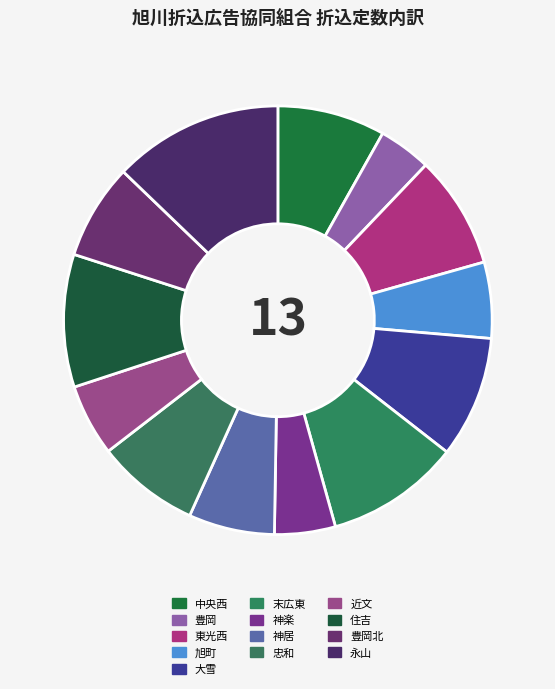

Is it true that 豊岡北 is 7% of the pie?

True